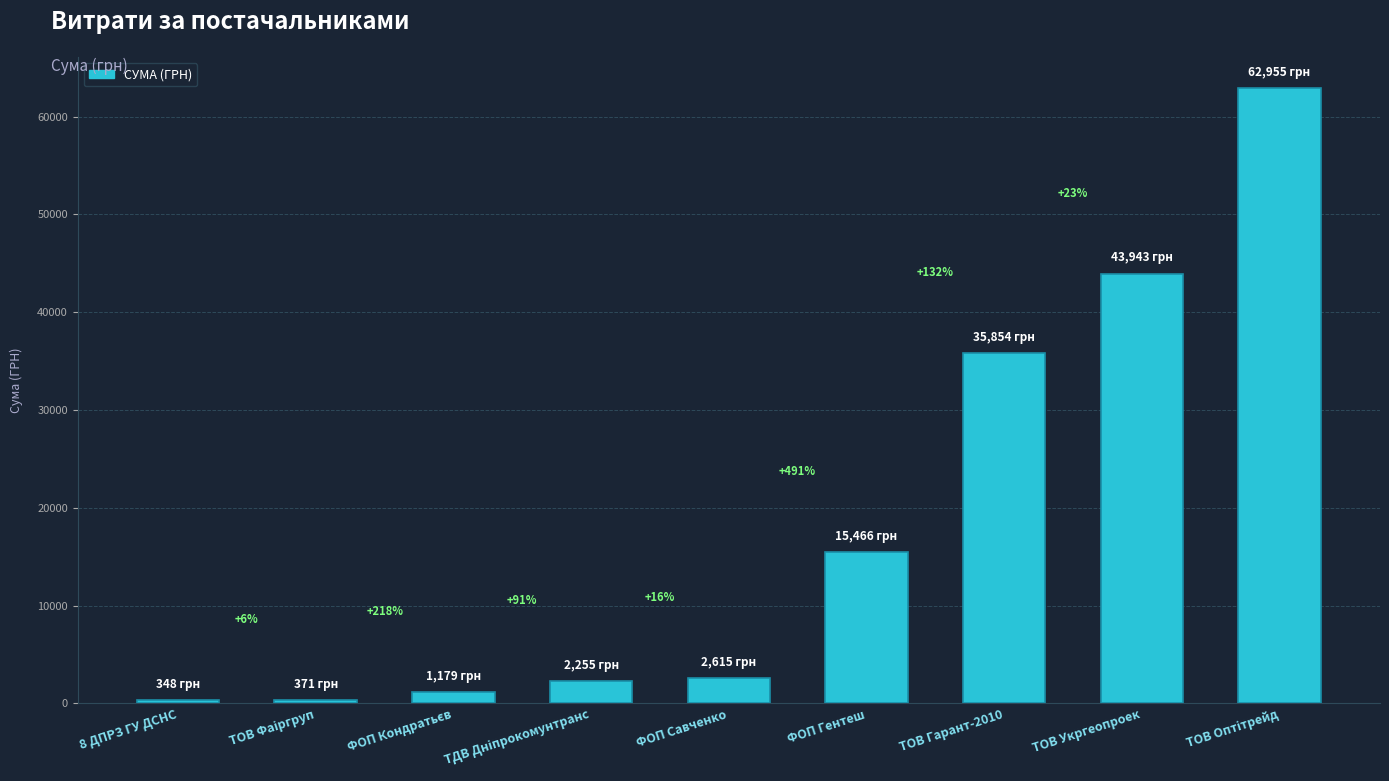

What is the change in value from ТОВ Фаіргруп to ФОП Кондратьєв?

+808.4